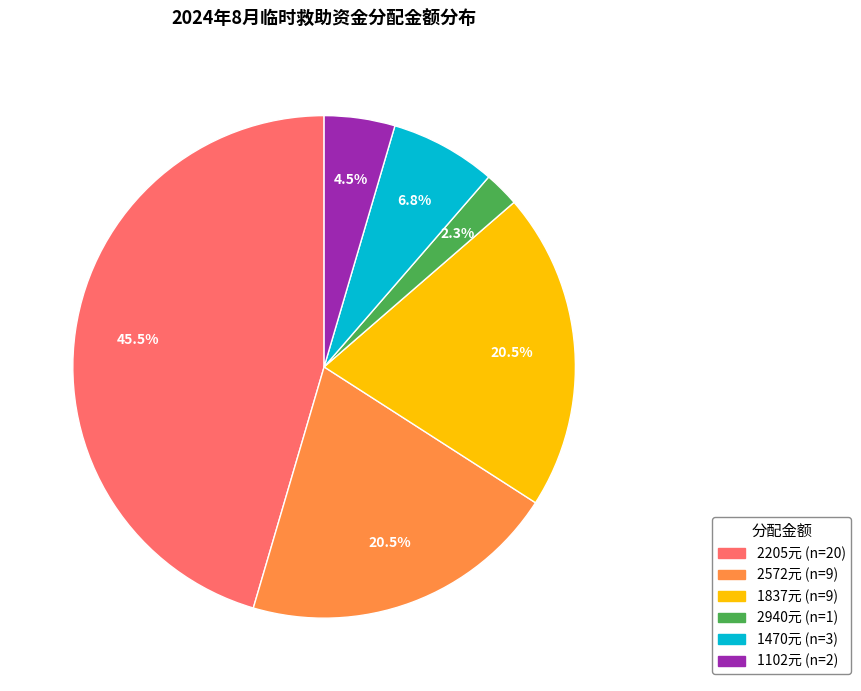

Is there a majority slice in this chart?

No